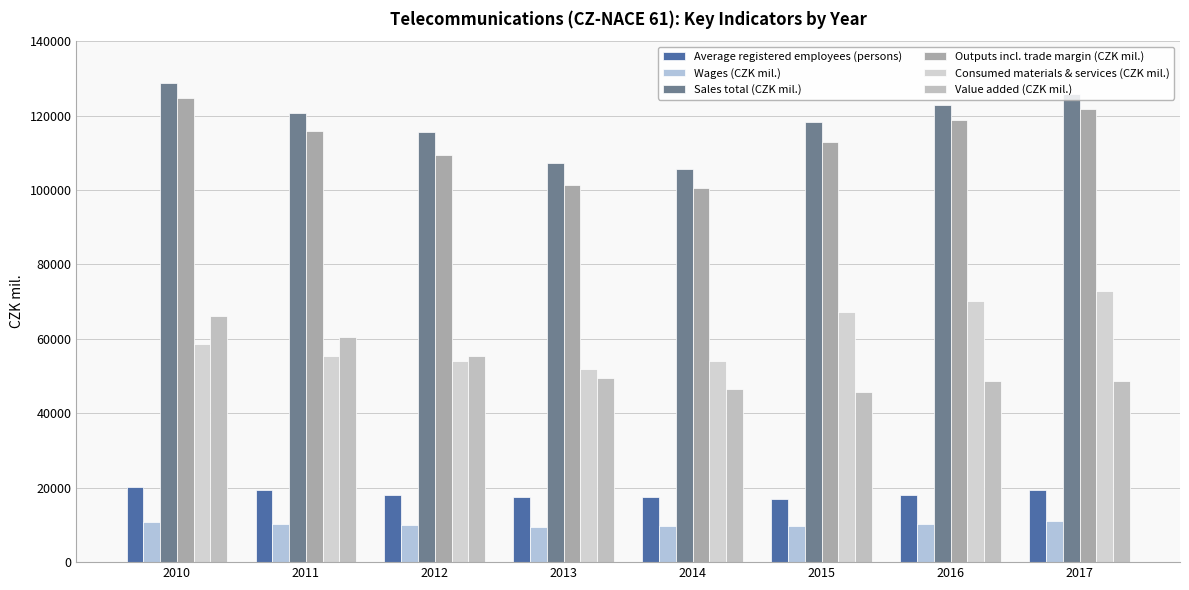

Read the Sales total (CZK mil.) value at 2016.

122898.6